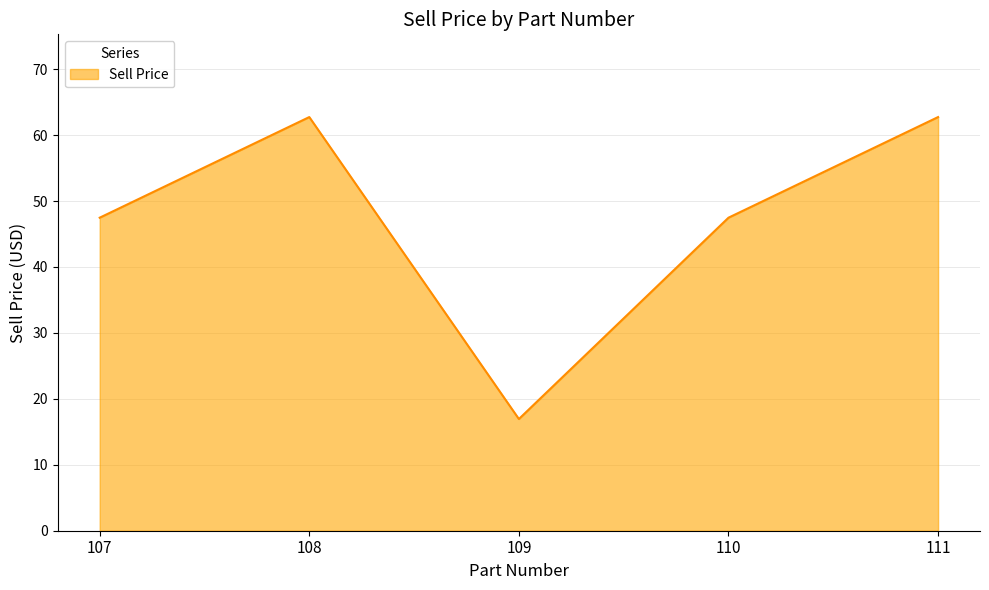

How many interior local valleys (lower than both neighbors) does the data have?

1